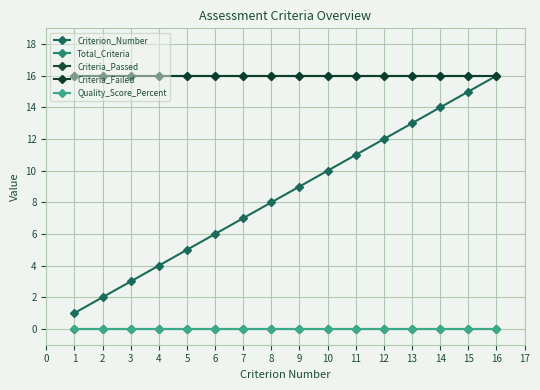

Between 11 and 8, which is larger?

11